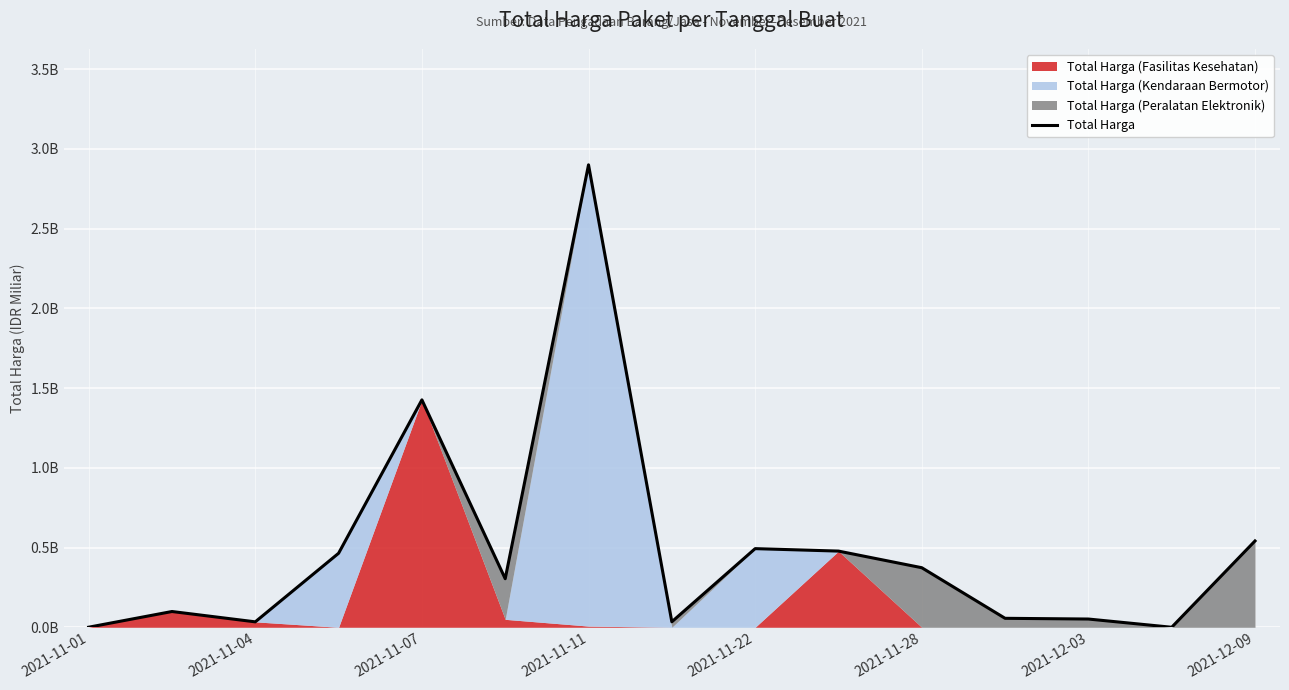

The value at 11 is 0.1. True or false?

True